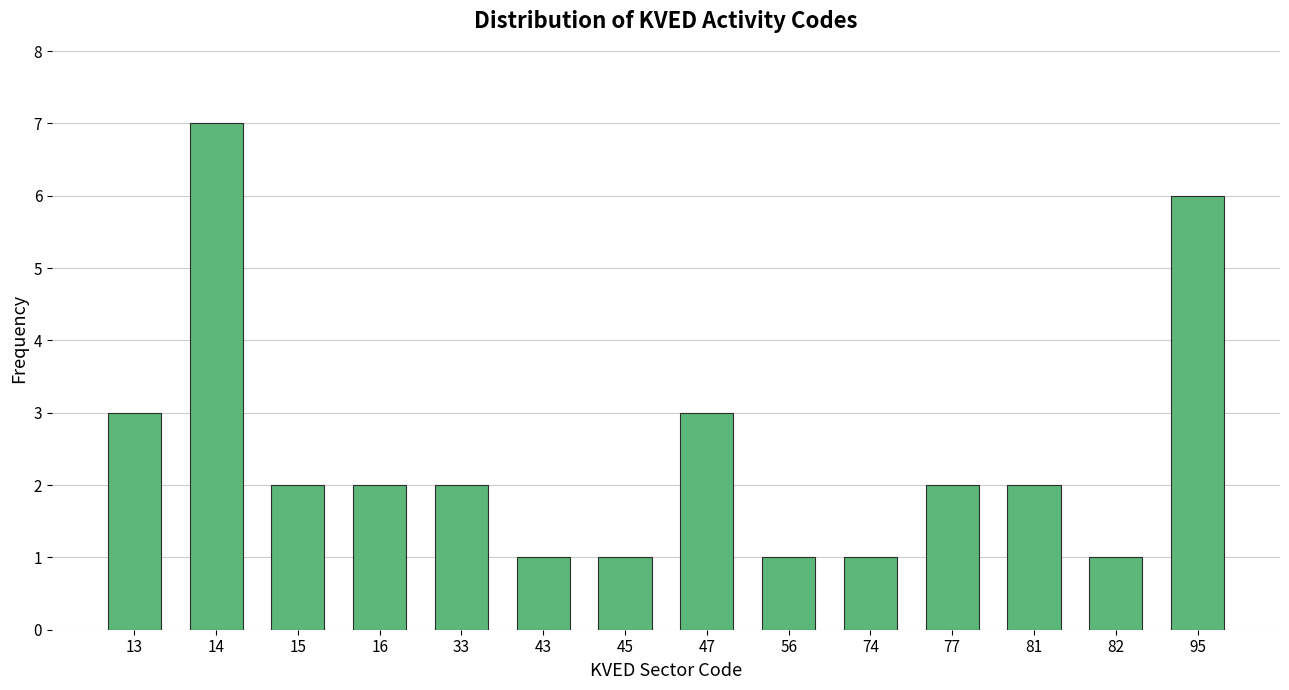

Reading left to right, list all the values displayed in this chart.

13=3	14=7	15=2	16=2	33=2	43=1	45=1	47=3	56=1	74=1	77=2	81=2	82=1	95=6